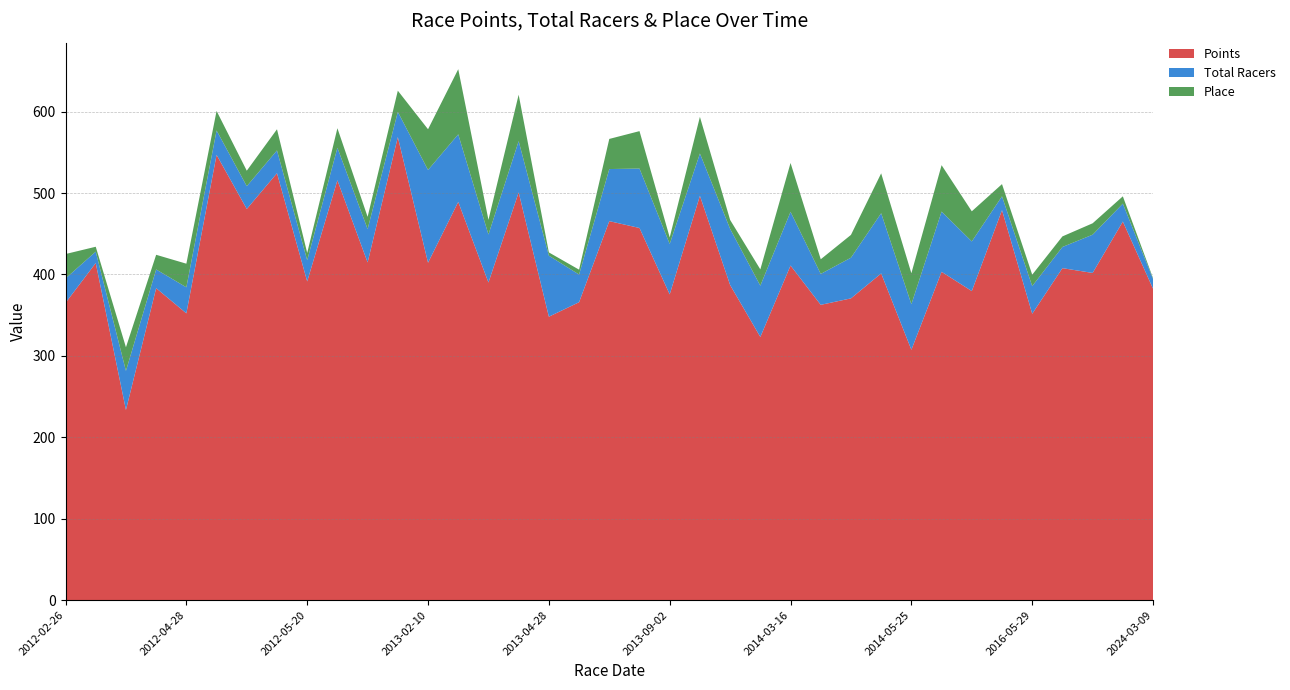

Reading left to right, extract all data points from this chart.

Points: 365.1	414.1	233.6	383.2	352.3	546.9	480.5	524.4	391.5	515.7	414.8	568.8	414.4	489.2	390.1	500.9	348.1	365.9	465.5	457.1	375.5	496.6	387.0	323.3	411.0	362.7	370.7	401.3	307.5	403.3	379.6	479.0	351.7	407.8	401.9	465.0	382.5
Total Racers: 30.0	14.0	48.0	23.0	32.0	30.0	28.0	28.0	26.0	40.0	41.0	31.0	114.0	83.0	59.0	63.0	75.0	34.0	64.0	73.0	62.0	52.0	69.0	63.0	66.0	38.0	50.0	74.0	56.0	74.0	61.0	17.0	34.0	26.0	47.0	22.0	12.0
Place: 30.0	6.0	29.0	18.0	29.0	24.0	19.0	26.0	9.0	24.0	15.0	26.0	50.0	80.0	18.0	57.0	4.0	6.0	37.0	46.0	8.0	45.0	11.0	20.0	60.0	18.0	28.0	49.0	38.0	57.0	37.0	15.0	14.0	13.0	14.0	9.0	1.0